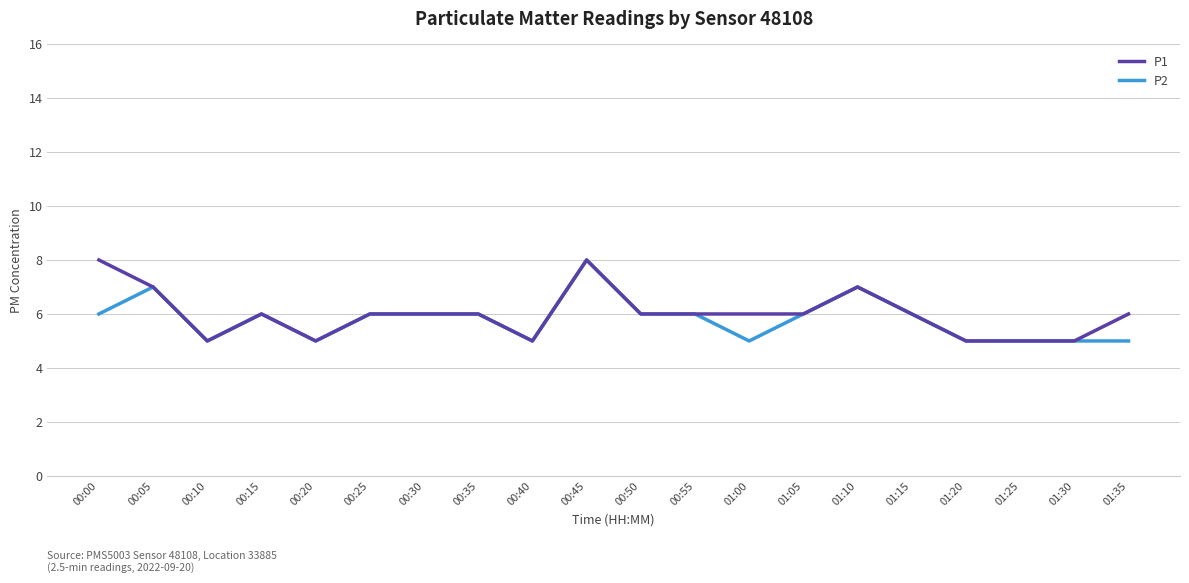

The P1 series shows 4 at 00:45. True or false?

False